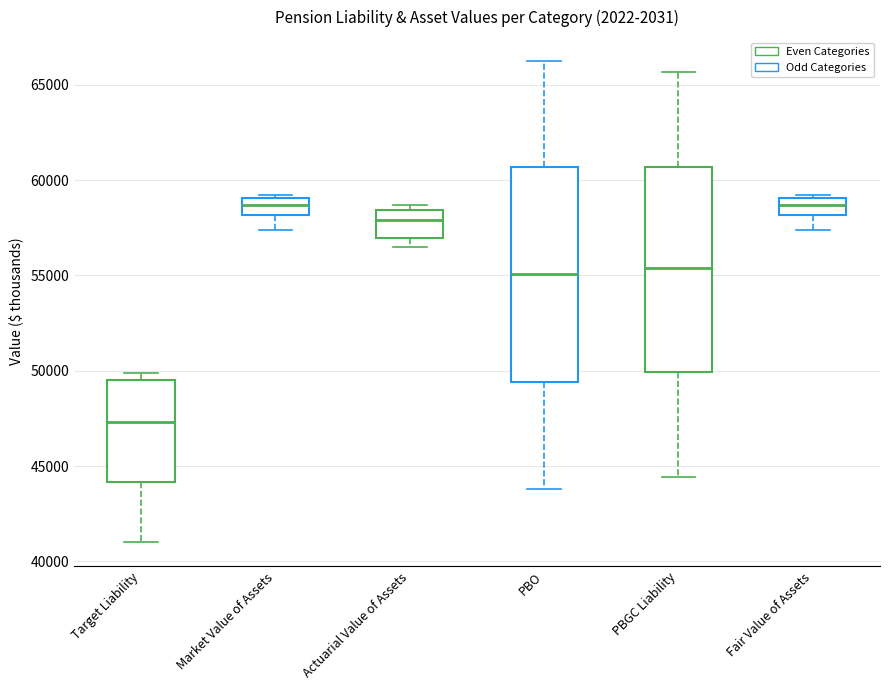

Which box is the tallest, from its lower edge to its upper edge?

PBO